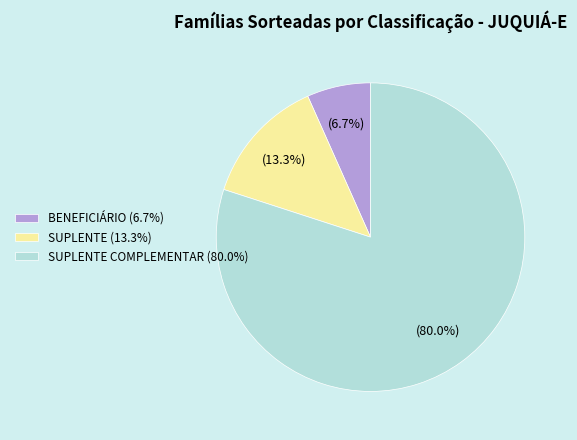

Which has a higher value, SUPLENTE (13.3%) or BENEFICIÁRIO (6.7%)?

SUPLENTE (13.3%)